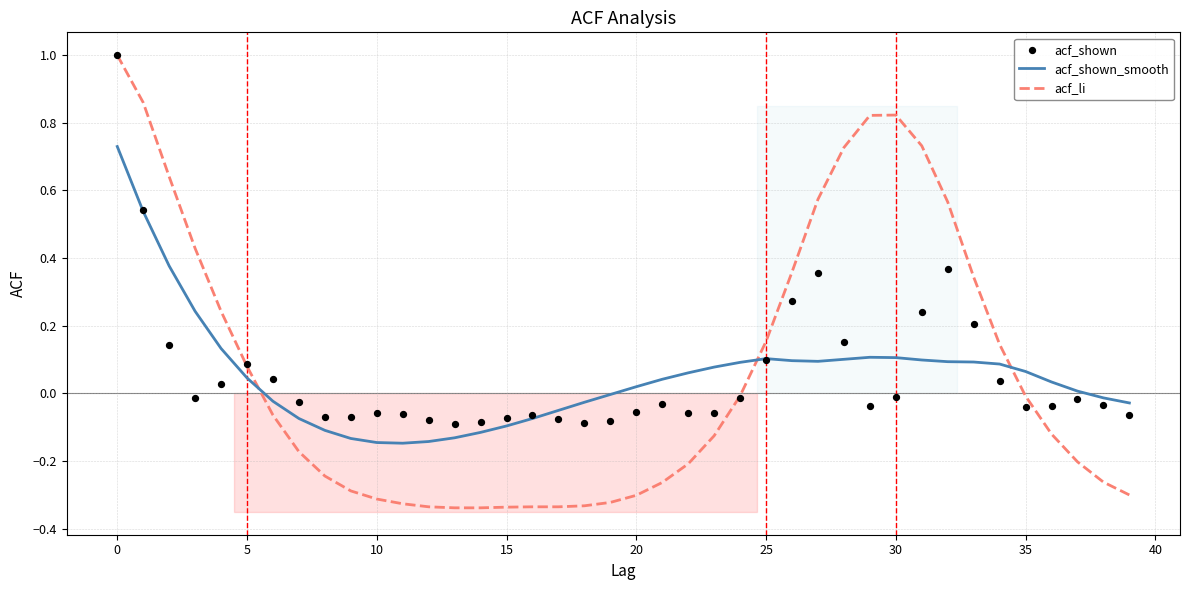

Which series contains the lowest Y value?

acf_li